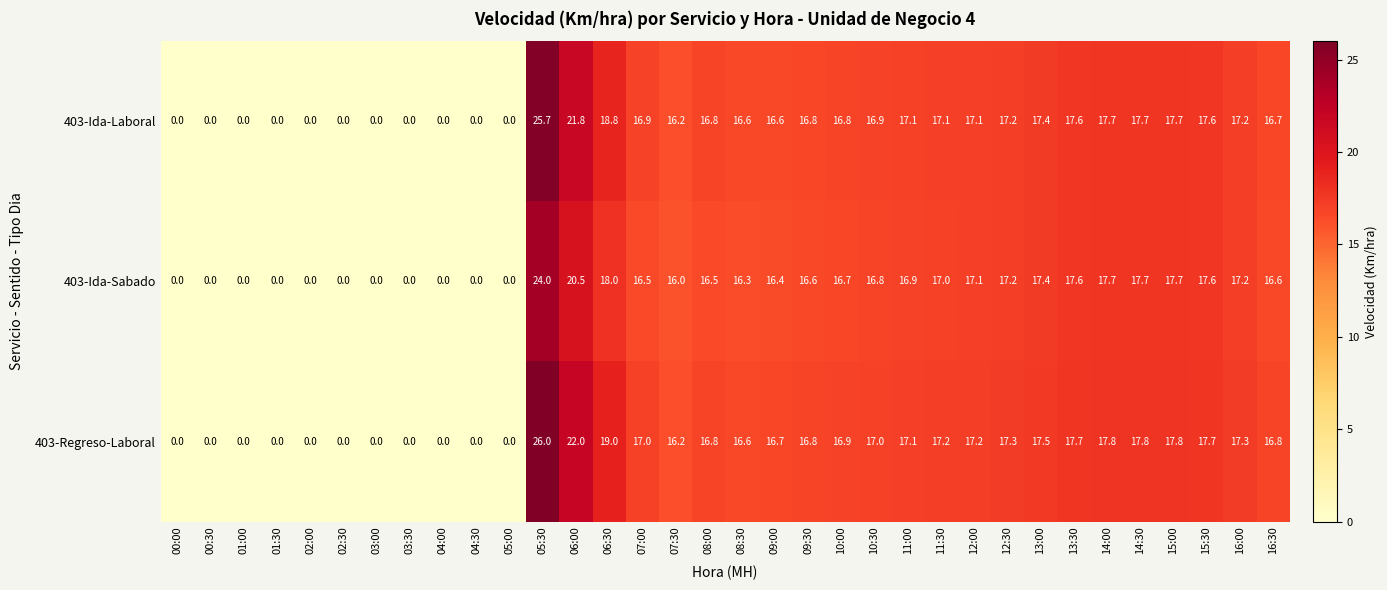

What is the total value across all series at 14:30?

53.2